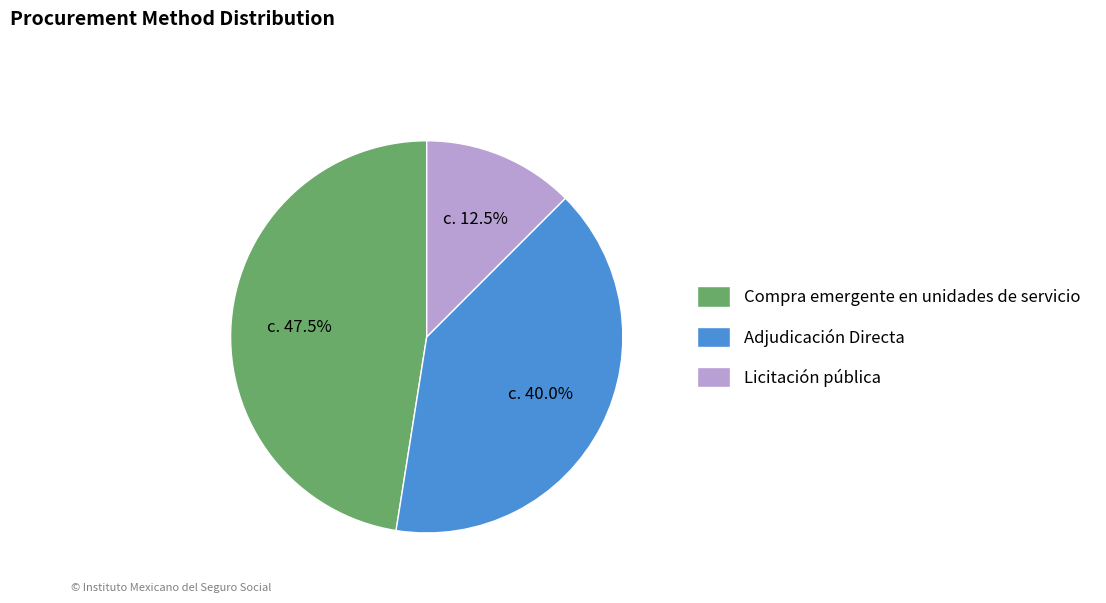

Is Compra emergente en unidades de servicio the majority of the pie?

No